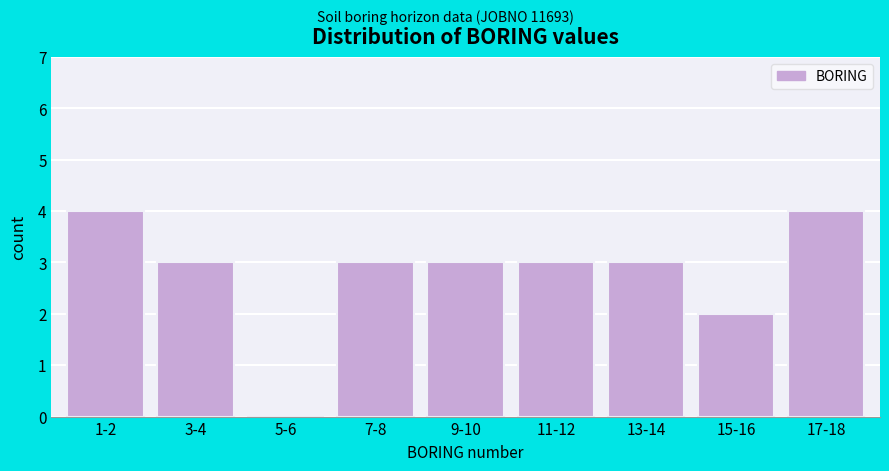

Reading left to right, list all the values displayed in this chart.

1-2=4	3-4=3	5-6=0	7-8=3	9-10=3	11-12=3	13-14=3	15-16=2	17-18=4